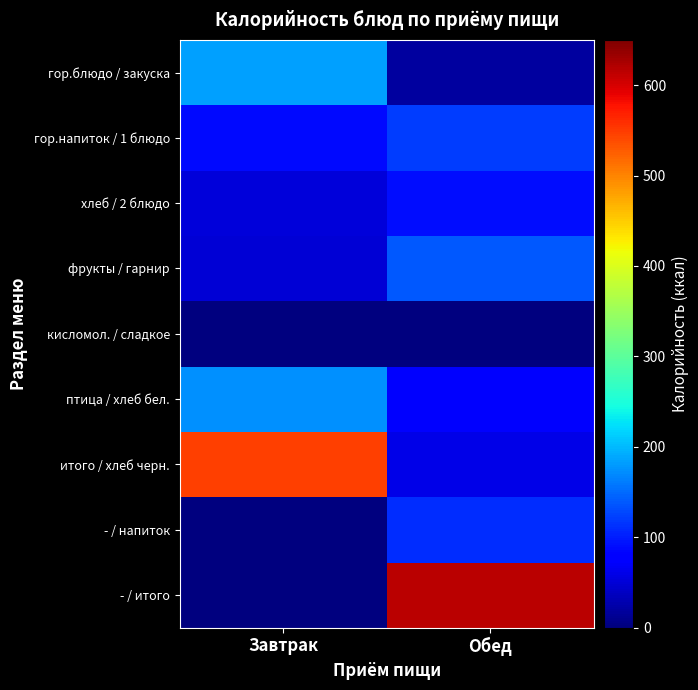

Rank the series by their maximum value, from highest to lowest.

- / итого, итого / хлеб черн., гор.блюдо / закуска, птица / хлеб бел., фрукты / гарнир, гор.напиток / 1 блюдо, - / напиток, хлеб / 2 блюдо, кисломол. / сладкое